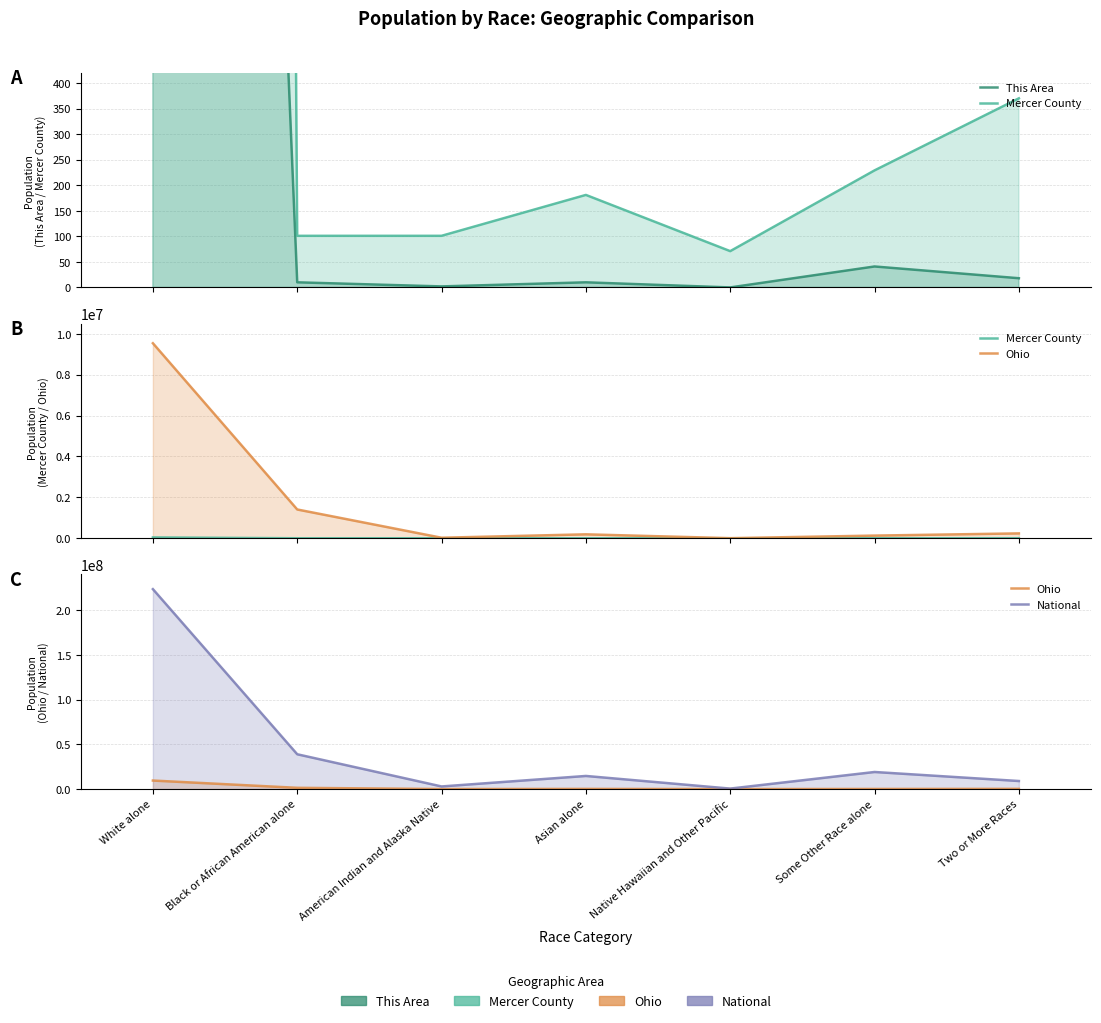

The value of Mercer County at White alone is 53776. True or false?

False